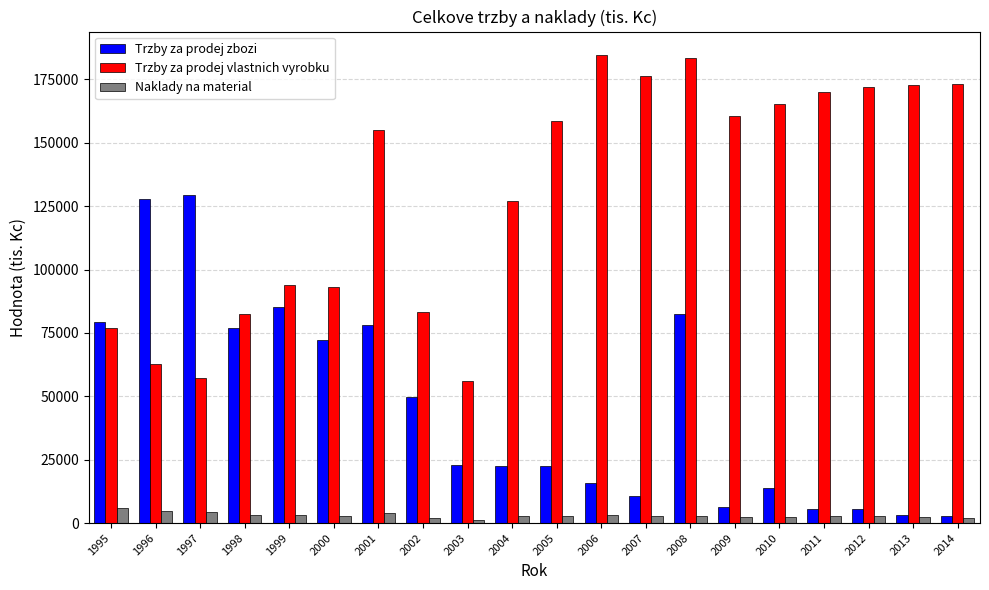

At which label does Trzby za prodej zbozi first exceed 23066?

1995